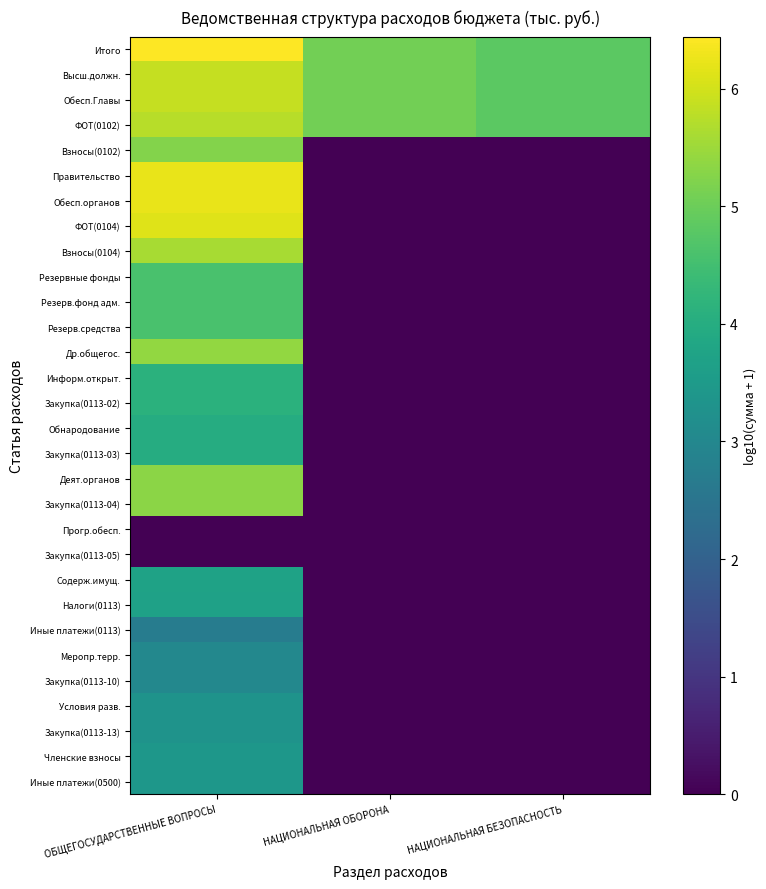

Reading left to right, what are all the values shown in this chart?

Итого: ОБЩЕГОСУДАРСТВЕННЫЕ ВОПРОСЫ=6.4	НАЦИОНАЛЬНАЯ ОБОРОНА=5.1	НАЦИОНАЛЬНАЯ БЕЗОПАСНОСТЬ=4.8
Высш.должн.: ОБЩЕГОСУДАРСТВЕННЫЕ ВОПРОСЫ=5.9	НАЦИОНАЛЬНАЯ ОБОРОНА=5.1	НАЦИОНАЛЬНАЯ БЕЗОПАСНОСТЬ=4.8
Обесп.Главы: ОБЩЕГОСУДАРСТВЕННЫЕ ВОПРОСЫ=5.9	НАЦИОНАЛЬНАЯ ОБОРОНА=5.1	НАЦИОНАЛЬНАЯ БЕЗОПАСНОСТЬ=4.8
ФОТ(0102): ОБЩЕГОСУДАРСТВЕННЫЕ ВОПРОСЫ=5.8	НАЦИОНАЛЬНАЯ ОБОРОНА=5.1	НАЦИОНАЛЬНАЯ БЕЗОПАСНОСТЬ=4.8
Взносы(0102): ОБЩЕГОСУДАРСТВЕННЫЕ ВОПРОСЫ=5.2	НАЦИОНАЛЬНАЯ ОБОРОНА=0.0	НАЦИОНАЛЬНАЯ БЕЗОПАСНОСТЬ=0.0
Правительство: ОБЩЕГОСУДАРСТВЕННЫЕ ВОПРОСЫ=6.2	НАЦИОНАЛЬНАЯ ОБОРОНА=0.0	НАЦИОНАЛЬНАЯ БЕЗОПАСНОСТЬ=0.0
Обесп.органов: ОБЩЕГОСУДАРСТВЕННЫЕ ВОПРОСЫ=6.2	НАЦИОНАЛЬНАЯ ОБОРОНА=0.0	НАЦИОНАЛЬНАЯ БЕЗОПАСНОСТЬ=0.0
ФОТ(0104): ОБЩЕГОСУДАРСТВЕННЫЕ ВОПРОСЫ=6.1	НАЦИОНАЛЬНАЯ ОБОРОНА=0.0	НАЦИОНАЛЬНАЯ БЕЗОПАСНОСТЬ=0.0
Взносы(0104): ОБЩЕГОСУДАРСТВЕННЫЕ ВОПРОСЫ=5.6	НАЦИОНАЛЬНАЯ ОБОРОНА=0.0	НАЦИОНАЛЬНАЯ БЕЗОПАСНОСТЬ=0.0
Резервные фонды: ОБЩЕГОСУДАРСТВЕННЫЕ ВОПРОСЫ=4.6	НАЦИОНАЛЬНАЯ ОБОРОНА=0.0	НАЦИОНАЛЬНАЯ БЕЗОПАСНОСТЬ=0.0
Резерв.фонд адм.: ОБЩЕГОСУДАРСТВЕННЫЕ ВОПРОСЫ=4.6	НАЦИОНАЛЬНАЯ ОБОРОНА=0.0	НАЦИОНАЛЬНАЯ БЕЗОПАСНОСТЬ=0.0
Резерв.средства: ОБЩЕГОСУДАРСТВЕННЫЕ ВОПРОСЫ=4.6	НАЦИОНАЛЬНАЯ ОБОРОНА=0.0	НАЦИОНАЛЬНАЯ БЕЗОПАСНОСТЬ=0.0
Др.общегос.: ОБЩЕГОСУДАРСТВЕННЫЕ ВОПРОСЫ=5.4	НАЦИОНАЛЬНАЯ ОБОРОНА=0.0	НАЦИОНАЛЬНАЯ БЕЗОПАСНОСТЬ=0.0
Информ.открыт.: ОБЩЕГОСУДАРСТВЕННЫЕ ВОПРОСЫ=4.1	НАЦИОНАЛЬНАЯ ОБОРОНА=0.0	НАЦИОНАЛЬНАЯ БЕЗОПАСНОСТЬ=0.0
Закупка(0113-02): ОБЩЕГОСУДАРСТВЕННЫЕ ВОПРОСЫ=4.1	НАЦИОНАЛЬНАЯ ОБОРОНА=0.0	НАЦИОНАЛЬНАЯ БЕЗОПАСНОСТЬ=0.0
Обнародование: ОБЩЕГОСУДАРСТВЕННЫЕ ВОПРОСЫ=4.0	НАЦИОНАЛЬНАЯ ОБОРОНА=0.0	НАЦИОНАЛЬНАЯ БЕЗОПАСНОСТЬ=0.0
Закупка(0113-03): ОБЩЕГОСУДАРСТВЕННЫЕ ВОПРОСЫ=4.0	НАЦИОНАЛЬНАЯ ОБОРОНА=0.0	НАЦИОНАЛЬНАЯ БЕЗОПАСНОСТЬ=0.0
Деят.органов: ОБЩЕГОСУДАРСТВЕННЫЕ ВОПРОСЫ=5.3	НАЦИОНАЛЬНАЯ ОБОРОНА=0.0	НАЦИОНАЛЬНАЯ БЕЗОПАСНОСТЬ=0.0
Закупка(0113-04): ОБЩЕГОСУДАРСТВЕННЫЕ ВОПРОСЫ=5.3	НАЦИОНАЛЬНАЯ ОБОРОНА=0.0	НАЦИОНАЛЬНАЯ БЕЗОПАСНОСТЬ=0.0
Прогр.обесп.: ОБЩЕГОСУДАРСТВЕННЫЕ ВОПРОСЫ=0.0	НАЦИОНАЛЬНАЯ ОБОРОНА=0.0	НАЦИОНАЛЬНАЯ БЕЗОПАСНОСТЬ=0.0
Закупка(0113-05): ОБЩЕГОСУДАРСТВЕННЫЕ ВОПРОСЫ=0.0	НАЦИОНАЛЬНАЯ ОБОРОНА=0.0	НАЦИОНАЛЬНАЯ БЕЗОПАСНОСТЬ=0.0
Содерж.имущ.: ОБЩЕГОСУДАРСТВЕННЫЕ ВОПРОСЫ=3.7	НАЦИОНАЛЬНАЯ ОБОРОНА=0.0	НАЦИОНАЛЬНАЯ БЕЗОПАСНОСТЬ=0.0
Налоги(0113): ОБЩЕГОСУДАРСТВЕННЫЕ ВОПРОСЫ=3.7	НАЦИОНАЛЬНАЯ ОБОРОНА=0.0	НАЦИОНАЛЬНАЯ БЕЗОПАСНОСТЬ=0.0
Иные платежи(0113): ОБЩЕГОСУДАРСТВЕННЫЕ ВОПРОСЫ=2.7	НАЦИОНАЛЬНАЯ ОБОРОНА=0.0	НАЦИОНАЛЬНАЯ БЕЗОПАСНОСТЬ=0.0
Меропр.терр.: ОБЩЕГОСУДАРСТВЕННЫЕ ВОПРОСЫ=3.0	НАЦИОНАЛЬНАЯ ОБОРОНА=0.0	НАЦИОНАЛЬНАЯ БЕЗОПАСНОСТЬ=0.0
Закупка(0113-10): ОБЩЕГОСУДАРСТВЕННЫЕ ВОПРОСЫ=3.0	НАЦИОНАЛЬНАЯ ОБОРОНА=0.0	НАЦИОНАЛЬНАЯ БЕЗОПАСНОСТЬ=0.0
Условия разв.: ОБЩЕГОСУДАРСТВЕННЫЕ ВОПРОСЫ=3.3	НАЦИОНАЛЬНАЯ ОБОРОНА=0.0	НАЦИОНАЛЬНАЯ БЕЗОПАСНОСТЬ=0.0
Закупка(0113-13): ОБЩЕГОСУДАРСТВЕННЫЕ ВОПРОСЫ=3.3	НАЦИОНАЛЬНАЯ ОБОРОНА=0.0	НАЦИОНАЛЬНАЯ БЕЗОПАСНОСТЬ=0.0
Членские взносы: ОБЩЕГОСУДАРСТВЕННЫЕ ВОПРОСЫ=3.4	НАЦИОНАЛЬНАЯ ОБОРОНА=0.0	НАЦИОНАЛЬНАЯ БЕЗОПАСНОСТЬ=0.0
Иные платежи(0500): ОБЩЕГОСУДАРСТВЕННЫЕ ВОПРОСЫ=3.4	НАЦИОНАЛЬНАЯ ОБОРОНА=0.0	НАЦИОНАЛЬНАЯ БЕЗОПАСНОСТЬ=0.0